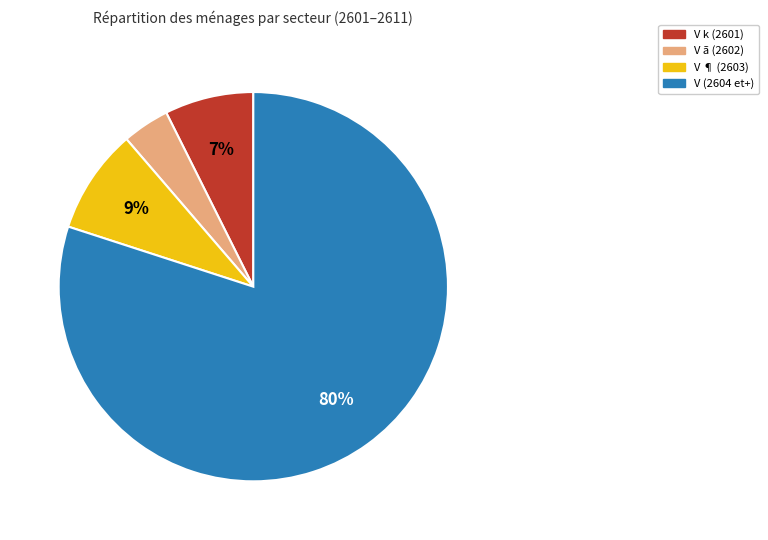

Does any single category account for the majority?

Yes